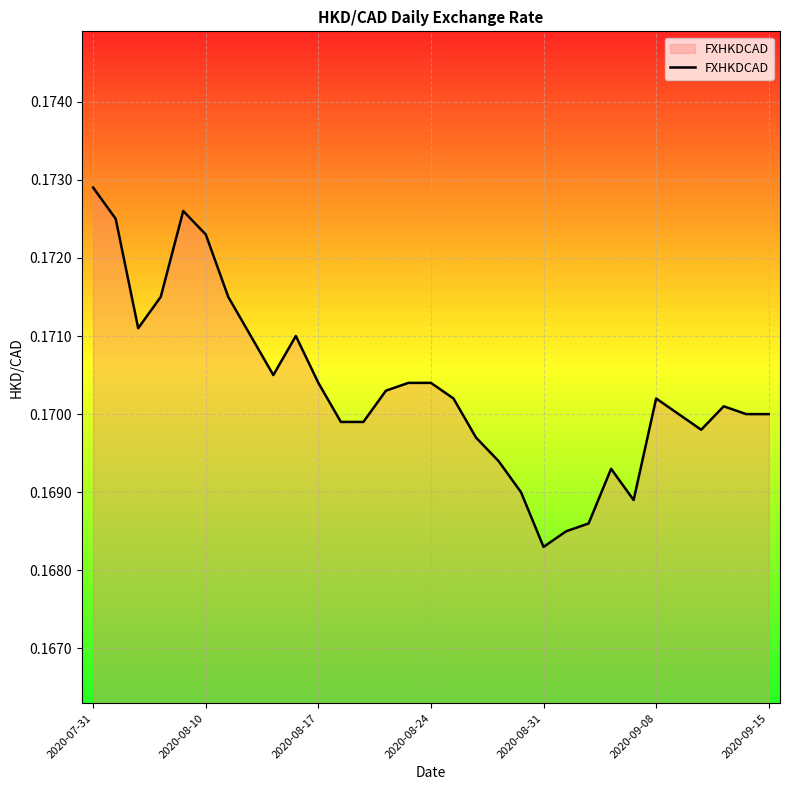

What is the smallest value displayed?

0.2